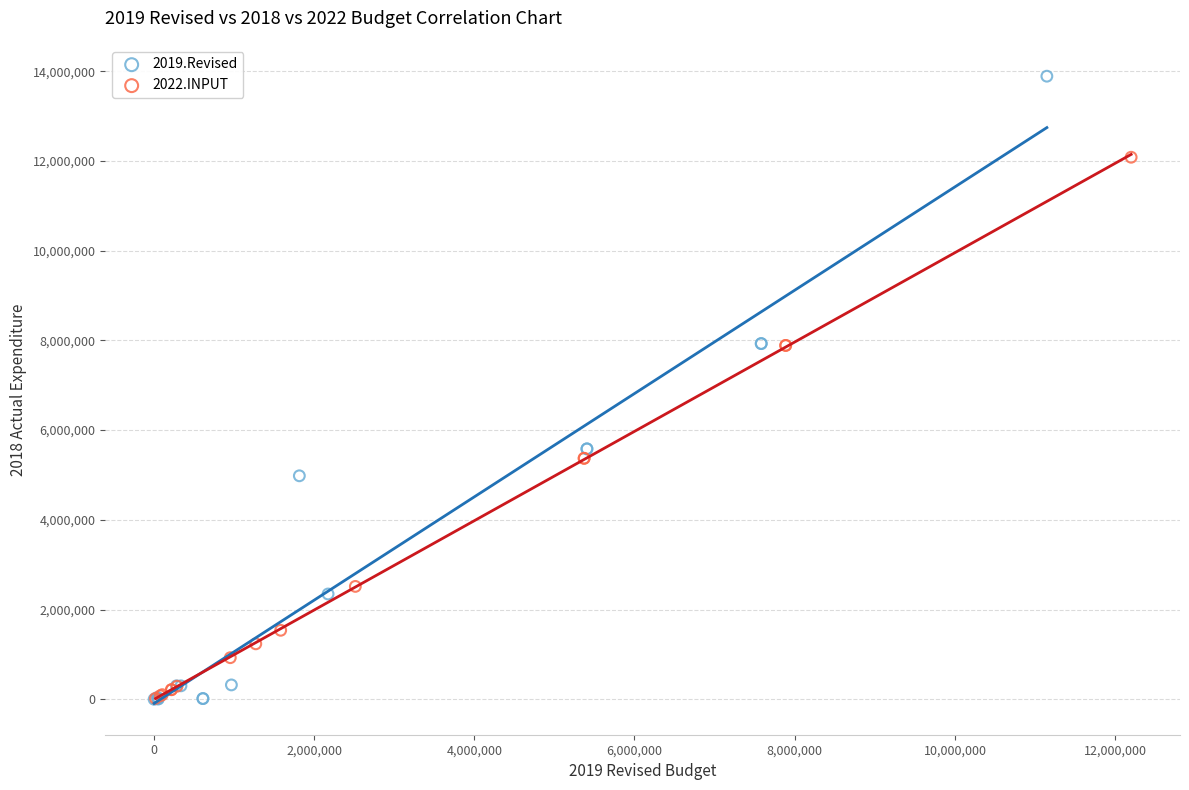

Which series has the largest Y range (max minus min)?

2019.Revised